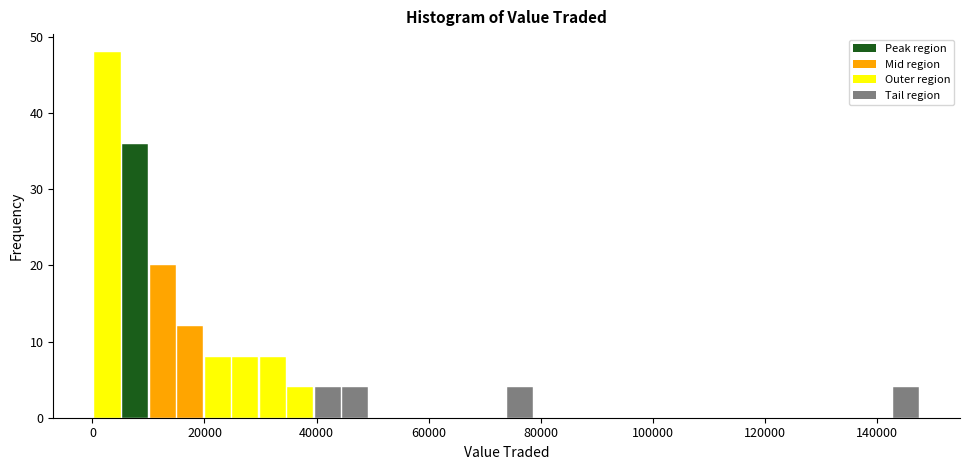

Read against the x-axis, roughly where is the centre of the tallest bar?

2000